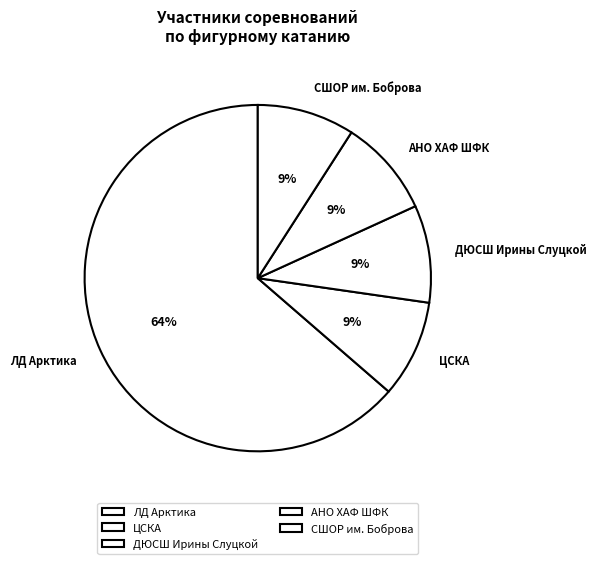

True or false: ЛД Арктика accounts for 73% of the total.

False